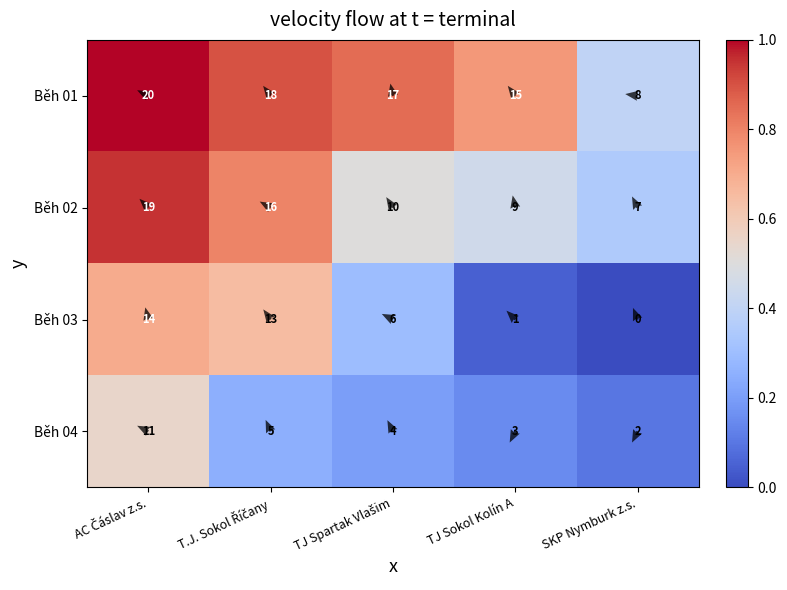

Is it true that Běh 01 equals 1.5 at AC Čáslav z.s.?

False